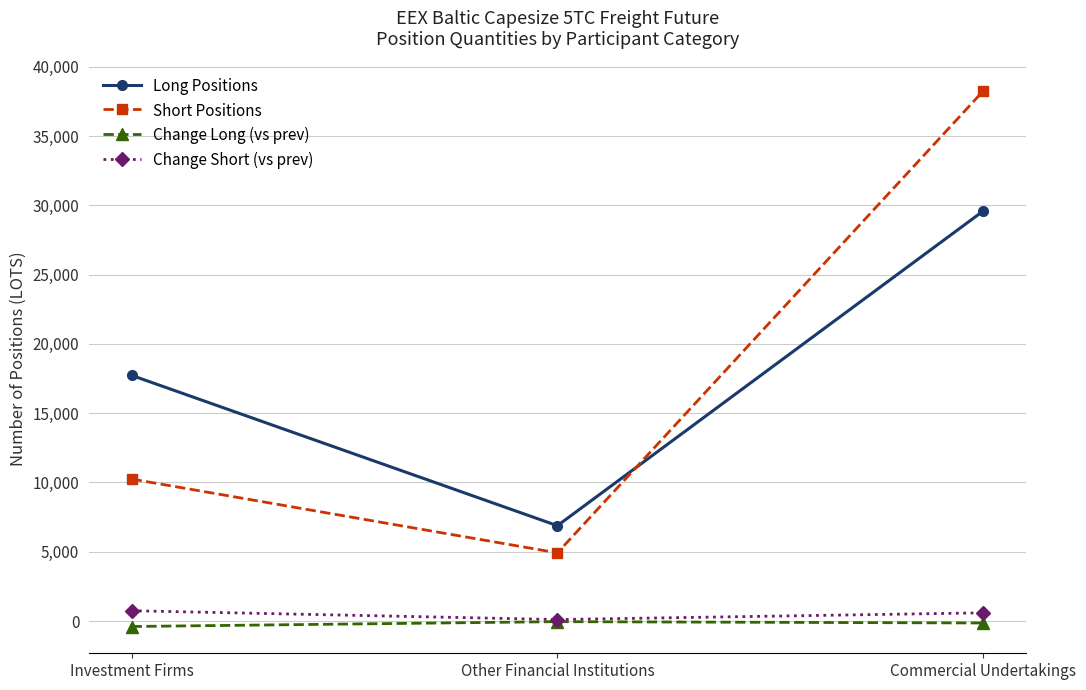

Does the chart have visible grid lines?

Yes